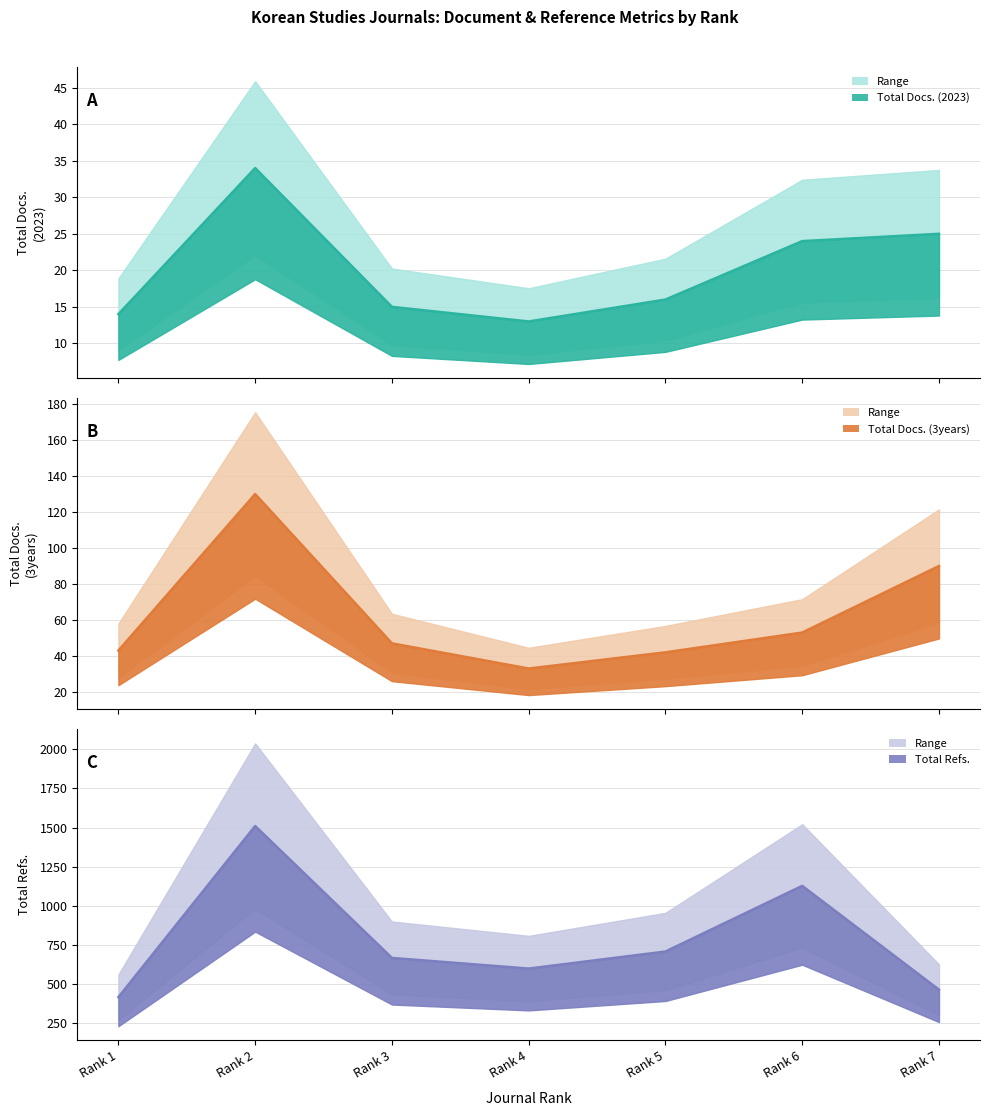

Which series has the largest range (max minus min)?

Total Refs.